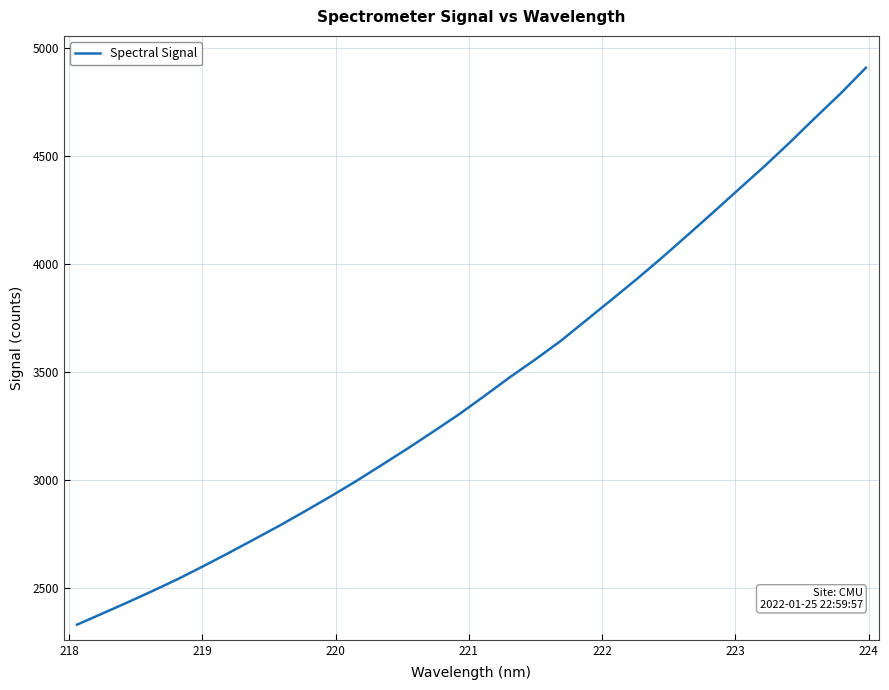

What is the smallest value displayed?

2332.7